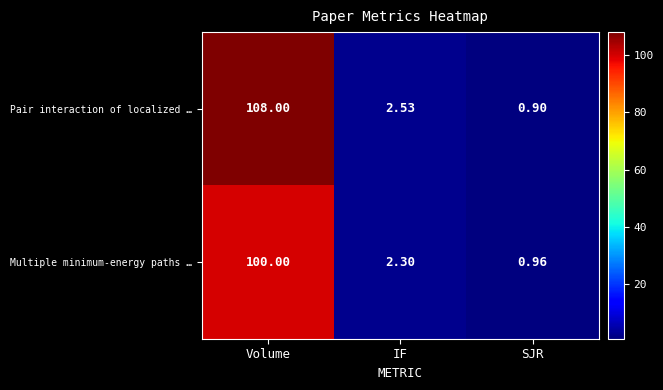

List the labels in order of Pair interaction of localized … value, largest first.

Volume, IF, SJR